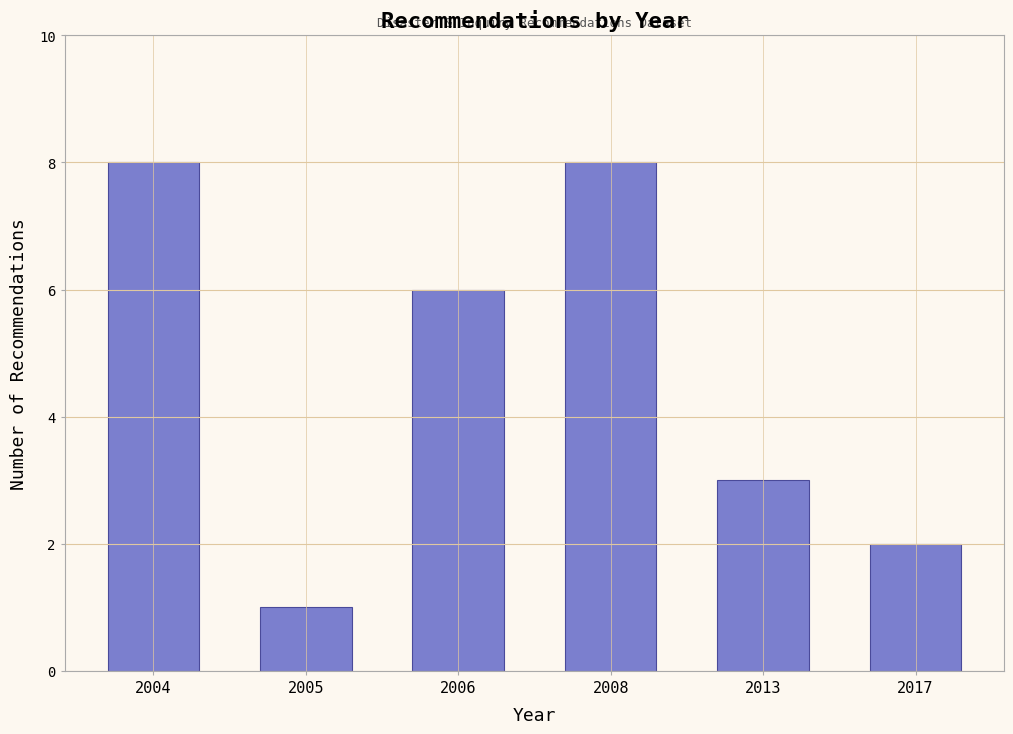

Reading right to left, extract all data points from this chart.

2017=2	2013=3	2008=8	2006=6	2005=1	2004=8